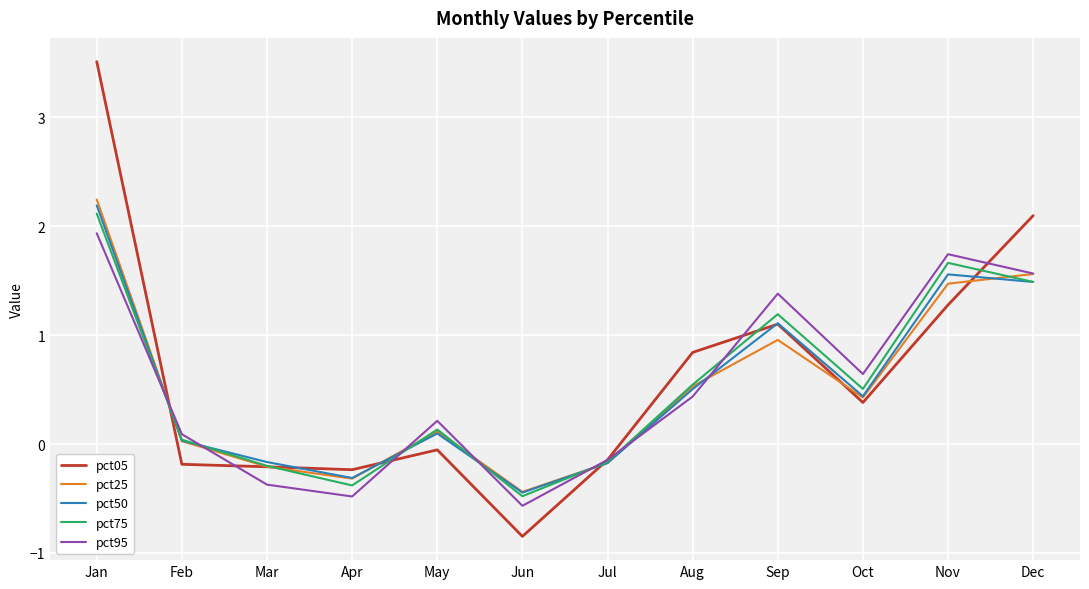

At which category does pct95 reach its first local valley?

Apr